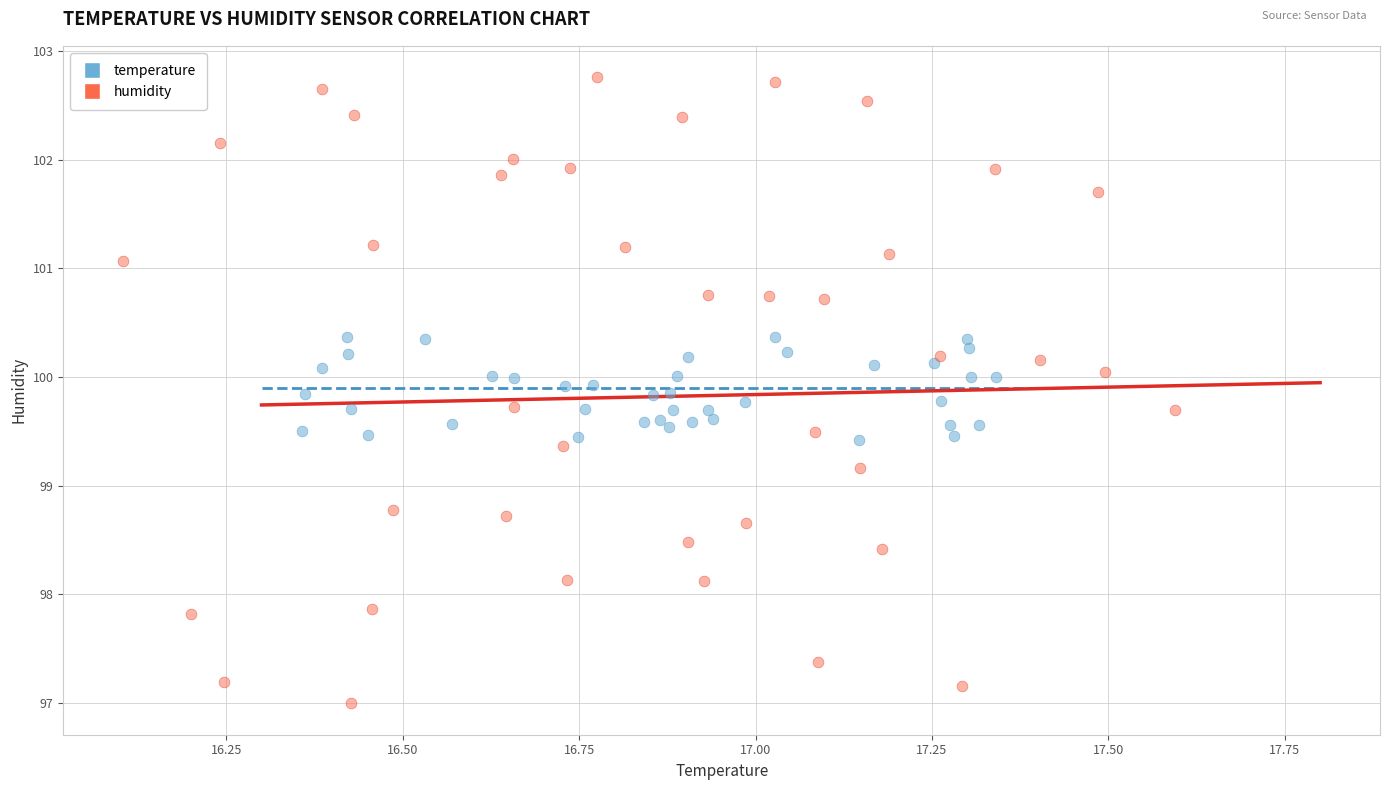

Which series has the widest spread of Y values?

humidity